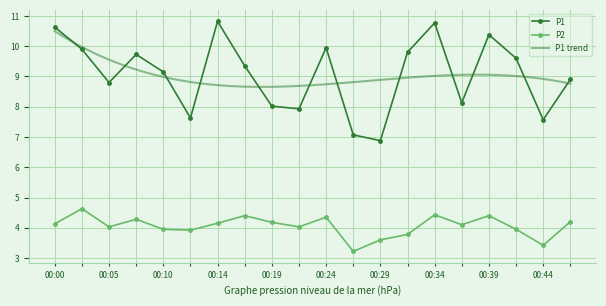

How many interior local peaks does the P1 series have?

5